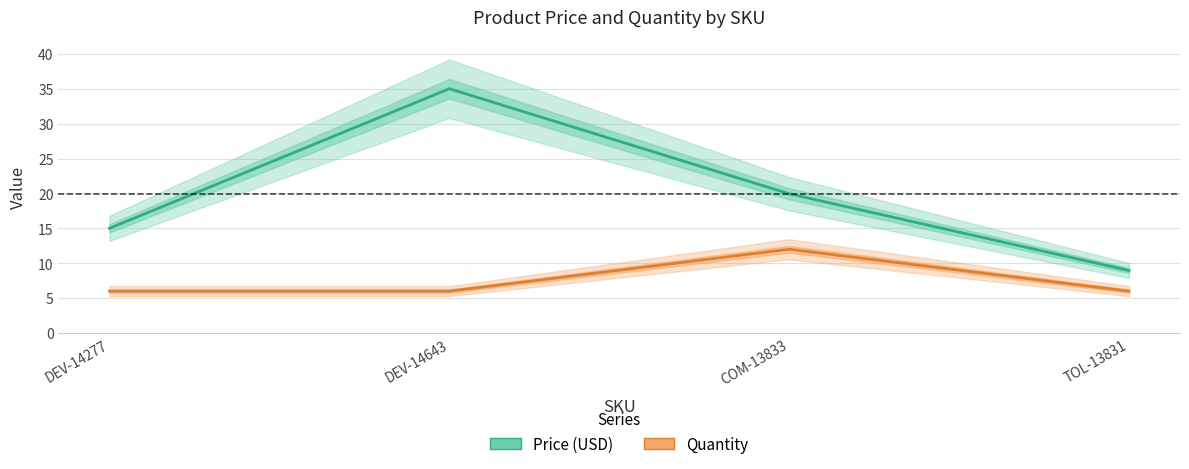

How many data points in Price (USD) are above 19?

2